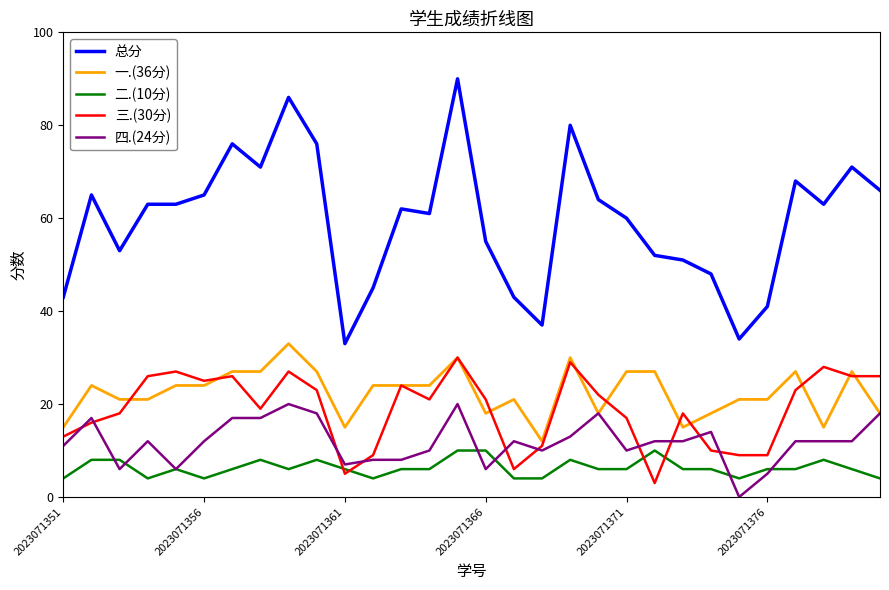

How many categories are shown in the chart?

30